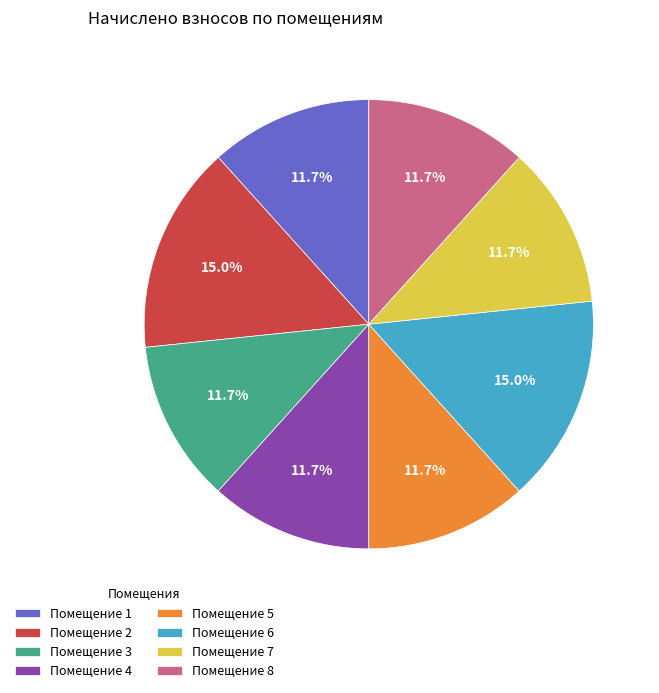

Between Помещение 7 and Помещение 2, which is larger?

Помещение 2